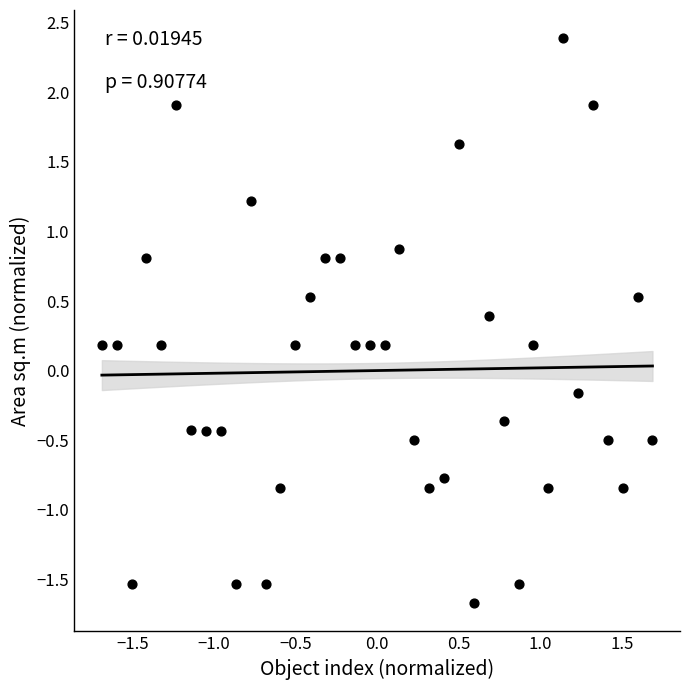

What is the range of X values (max minus min)?

3.4